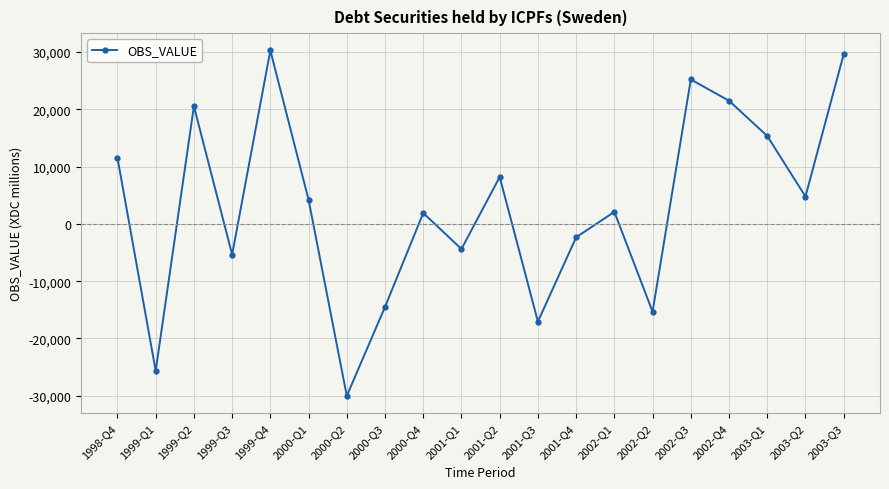

At which category does the chart reach its minimum across all series?

2000-Q2